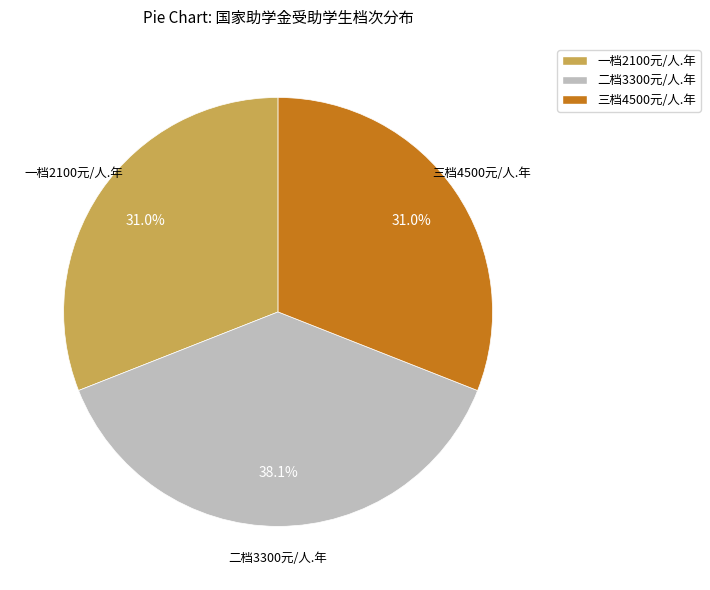

What percentage is the 一档2100元/人.年 slice, to the nearest percent?

31%